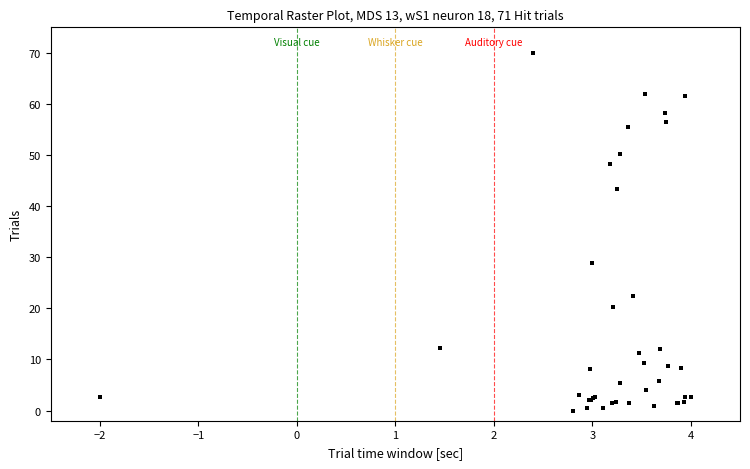

What Y value in the scatter plot is closest to 35?

28.9